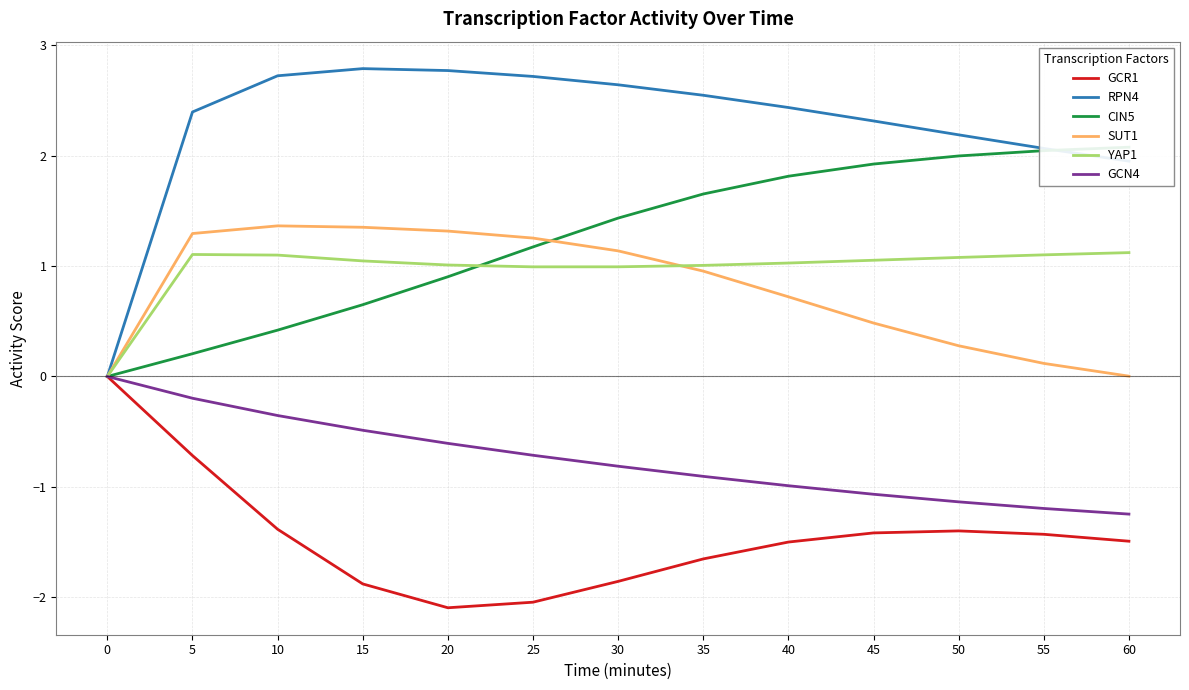

Reading left to right, transcribe all the data shown in this chart.

GCR1: 0.0	-0.7	-1.4	-1.9	-2.1	-2.0	-1.9	-1.7	-1.5	-1.4	-1.4	-1.4	-1.5
RPN4: 0.0	2.4	2.7	2.8	2.8	2.7	2.6	2.5	2.4	2.3	2.2	2.1	2.0
CIN5: 0.0	0.2	0.4	0.7	0.9	1.2	1.4	1.7	1.8	1.9	2.0	2.0	2.1
SUT1: 0.0	1.3	1.4	1.4	1.3	1.3	1.1	1.0	0.7	0.5	0.3	0.1	0.0
YAP1: 0.0	1.1	1.1	1.0	1.0	1.0	1.0	1.0	1.0	1.1	1.1	1.1	1.1
GCN4: 0.0	-0.2	-0.4	-0.5	-0.6	-0.7	-0.8	-0.9	-1.0	-1.1	-1.1	-1.2	-1.2